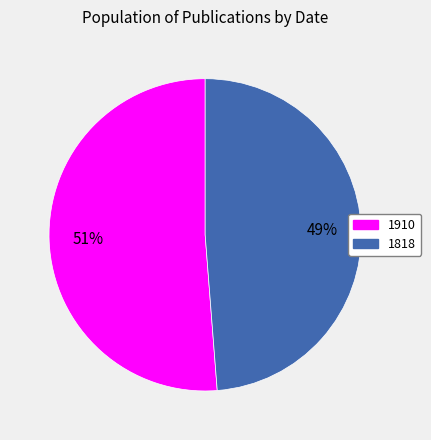

To the nearest percent, what is the average slice percentage?

50%